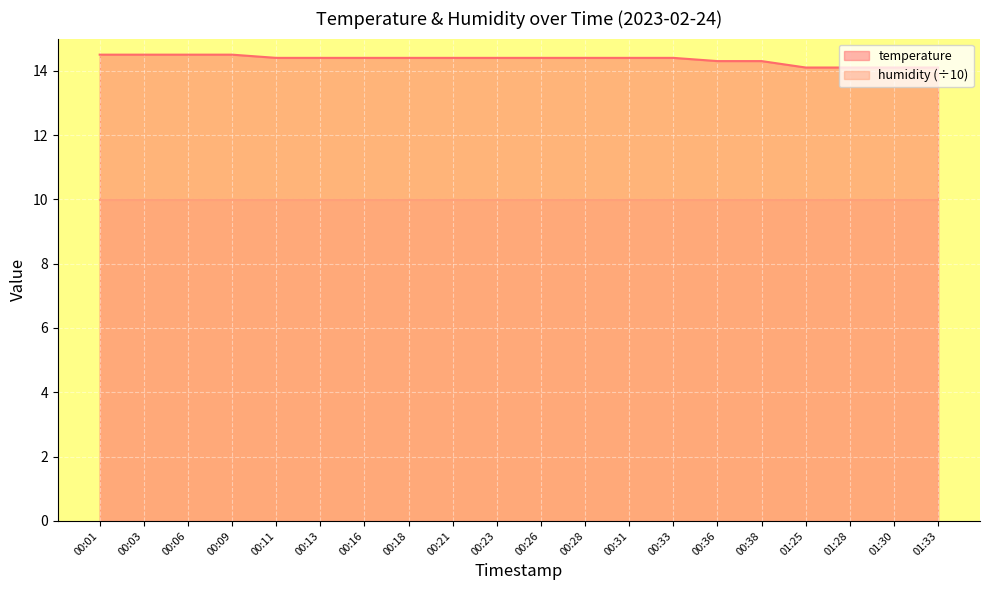

True or false: the data has more than 1 interior local peaks.

False